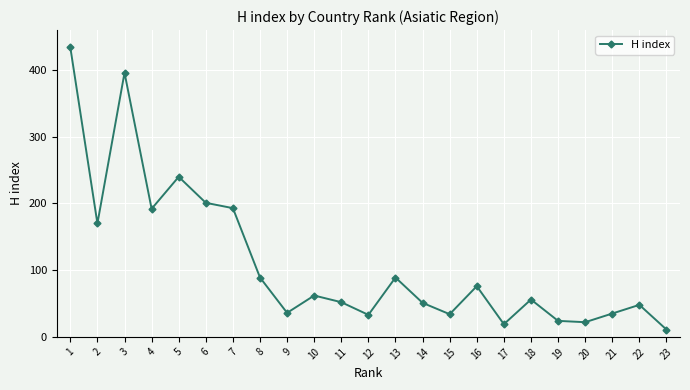

True or false: the data shows 52 at 11.

True